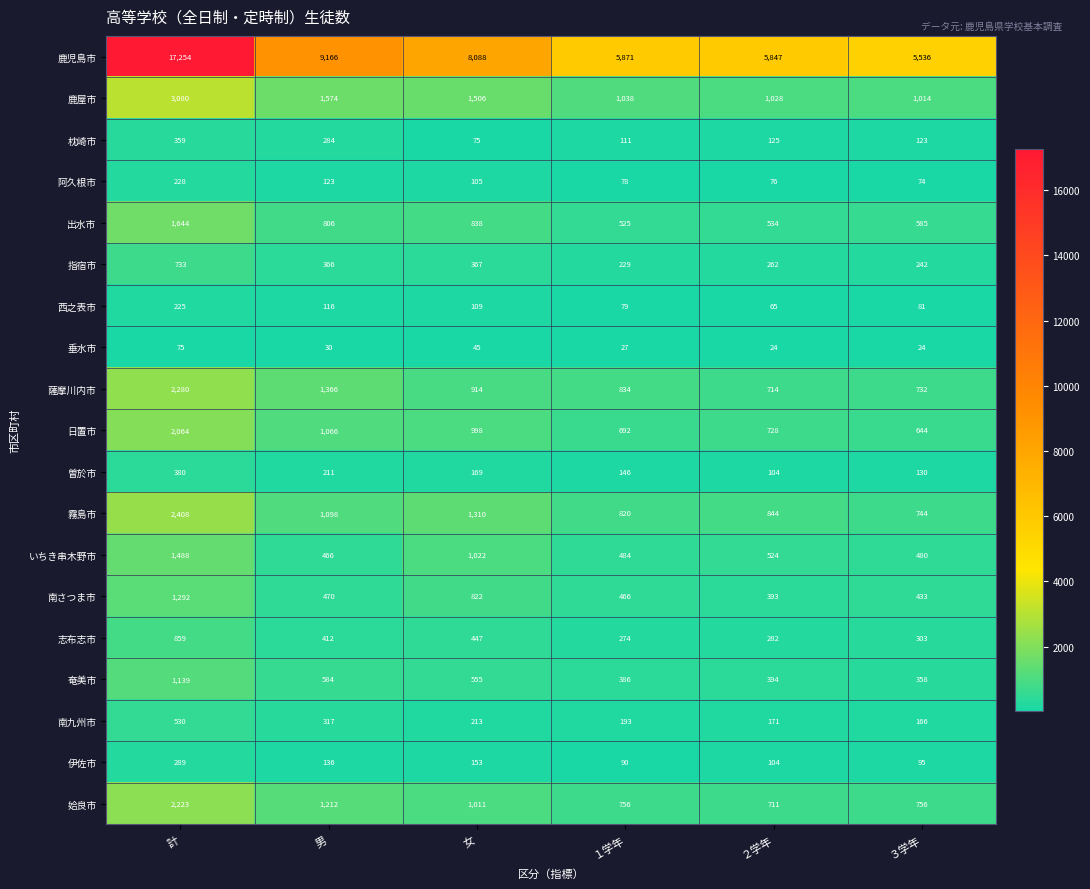

The value of 垂水市 at ２学年 is 24. True or false?

True